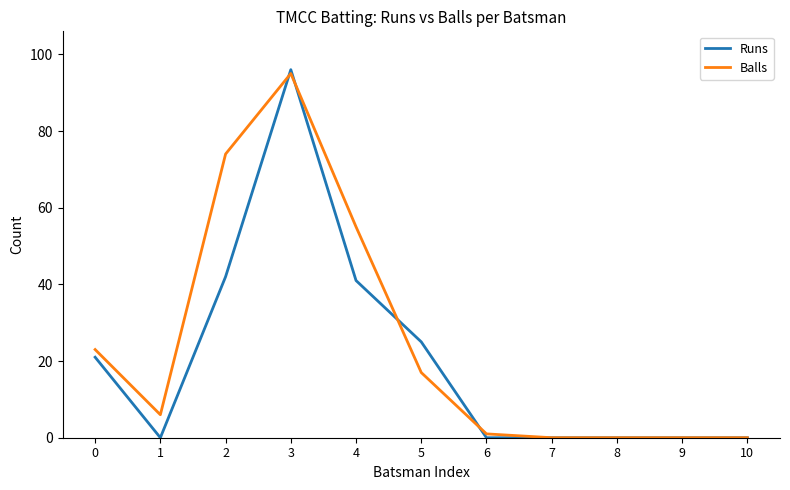

Reading left to right, what are all the values shown in this chart?

Runs: 21	0	42	96	41	25	0	0	0	0	0
Balls: 23	6	74	95	55	17	1	0	0	0	0